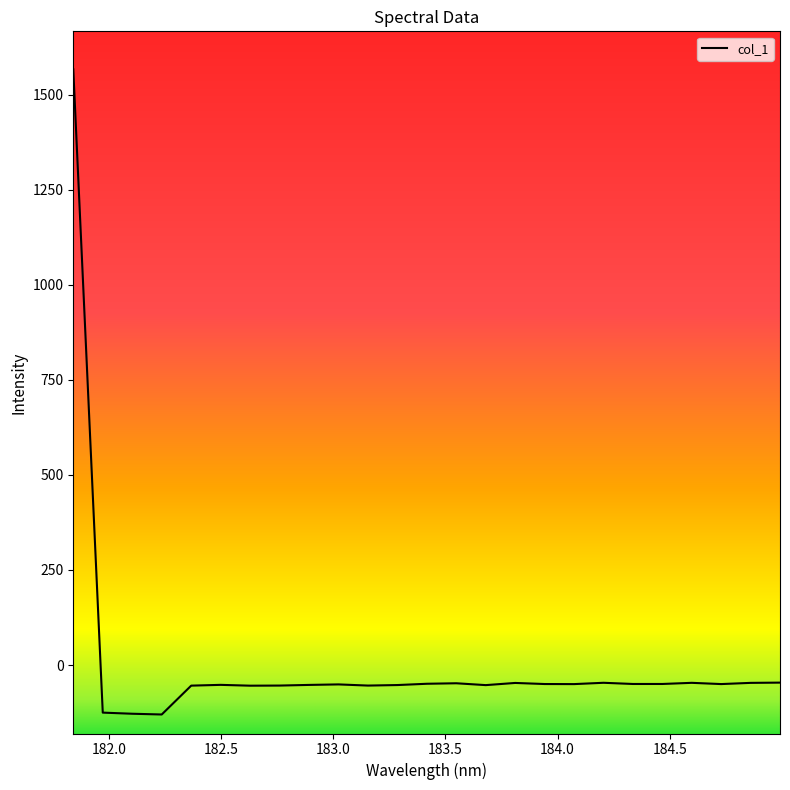

What is the smallest value displayed?

-130.1